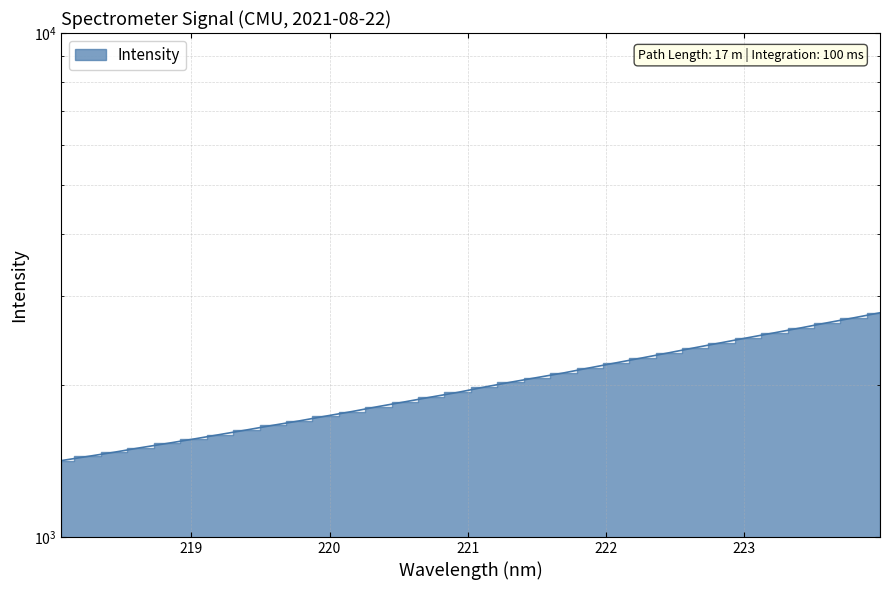

Which category has the lowest value across all series?

218.0596